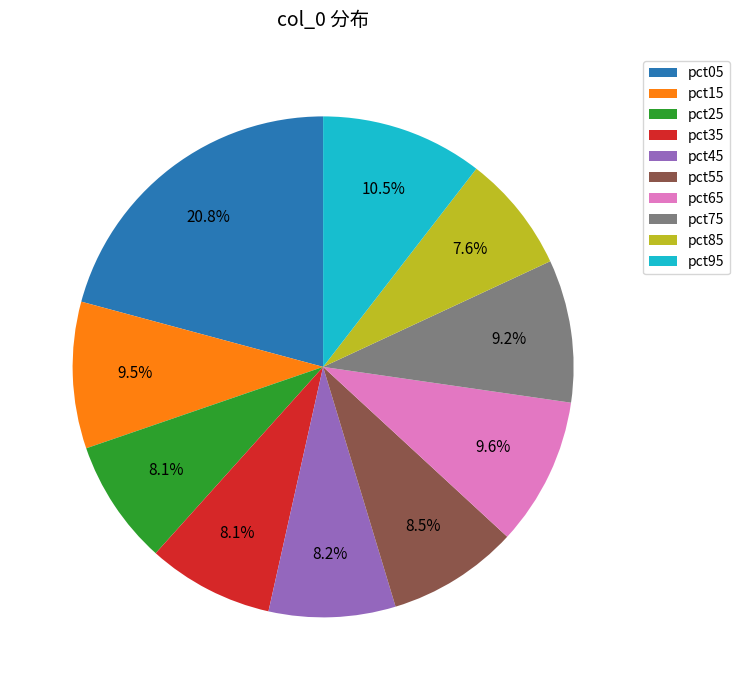

What is the largest slice in the pie chart?

pct05